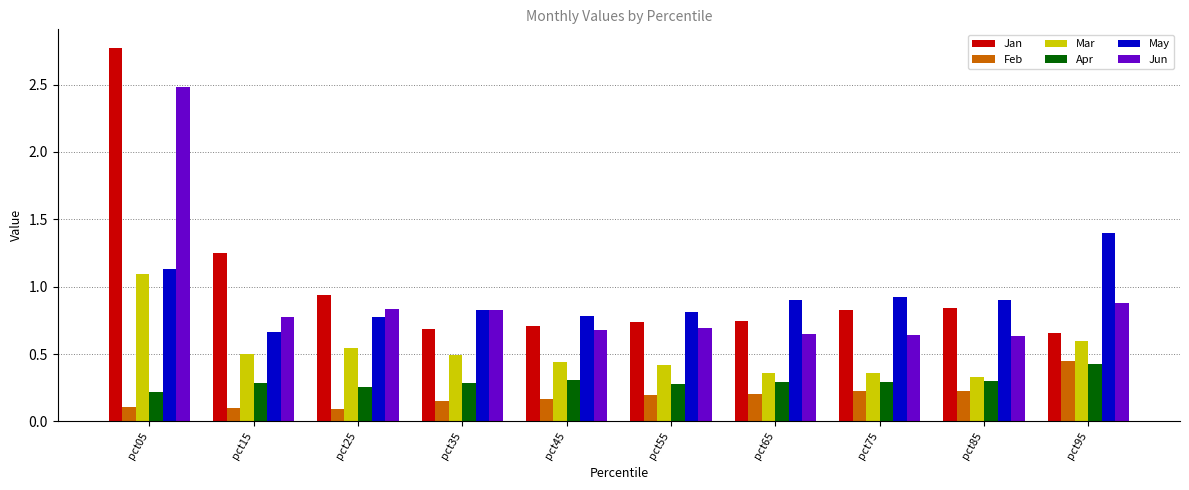

Is it true that May equals 1.9 at pct95?

False